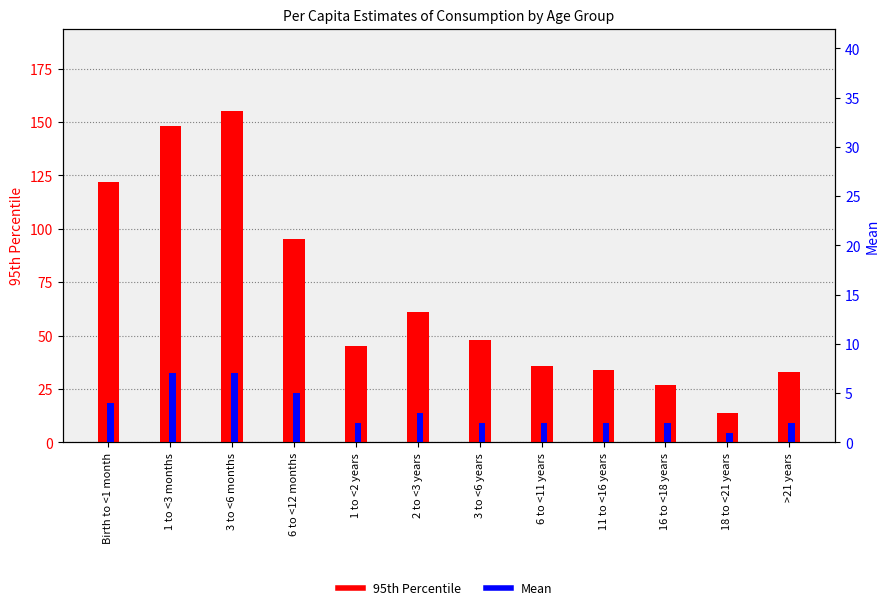

Is it true that 95th Percentile equals 122 at Birth to <1 month?

True